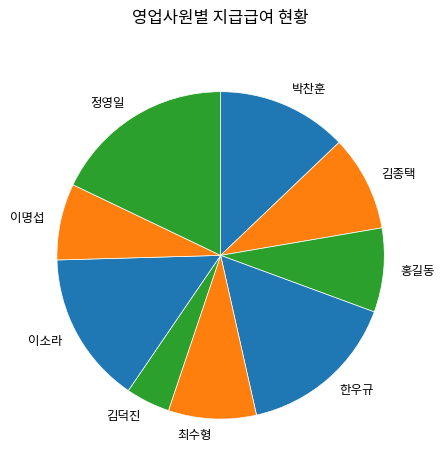

What is the largest slice in the pie chart?

정영일